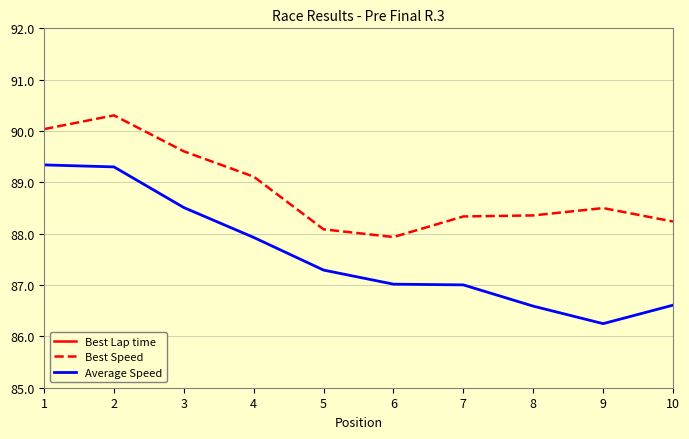

Rank the categories by Best Speed value from highest to lowest.

2, 1, 3, 4, 9, 8, 7, 10, 5, 6